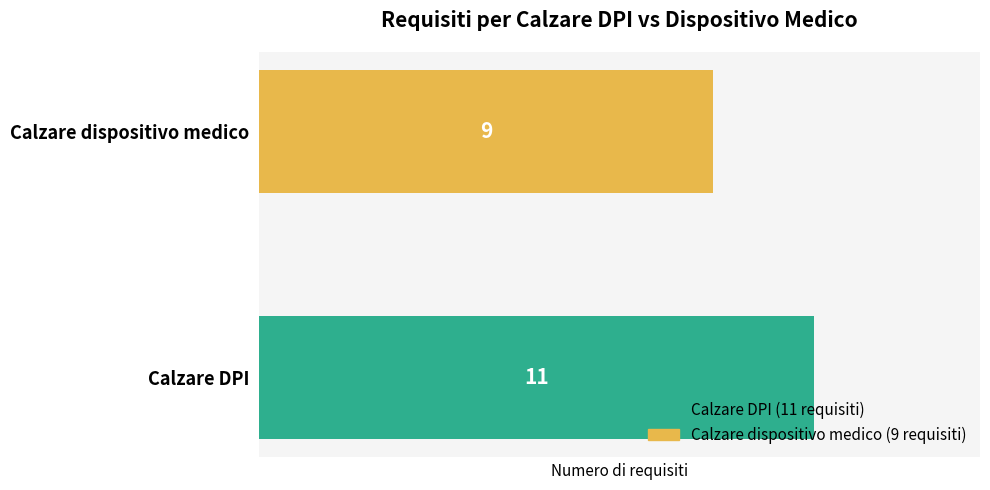

Between Calzare dispositivo medico and Calzare DPI, which is larger?

Calzare DPI